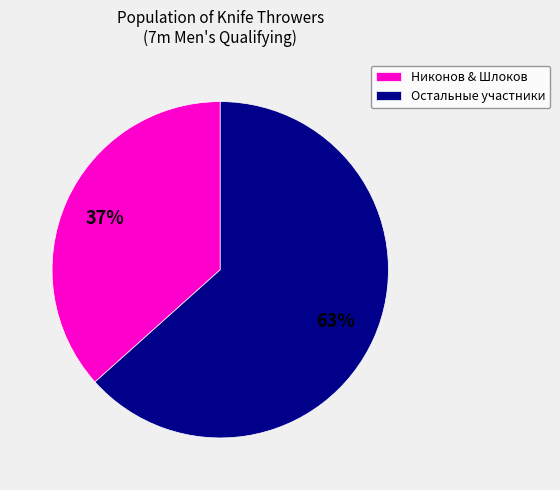

Do Остальные участники and Никонов & Шлоков together represent more than half of the pie?

Yes